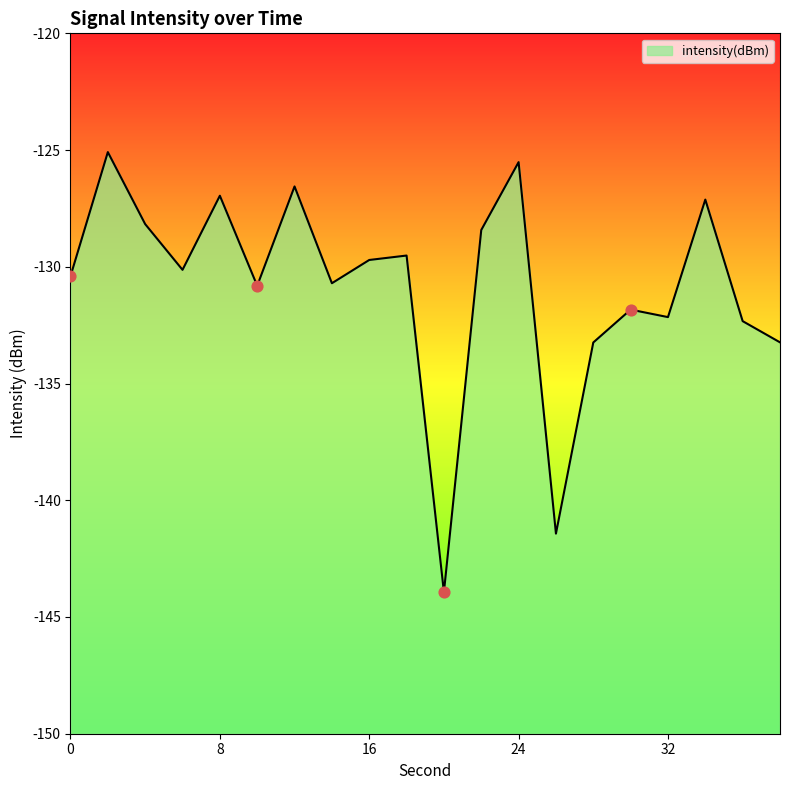

What is the change in value from 8 to 28?

-6.3